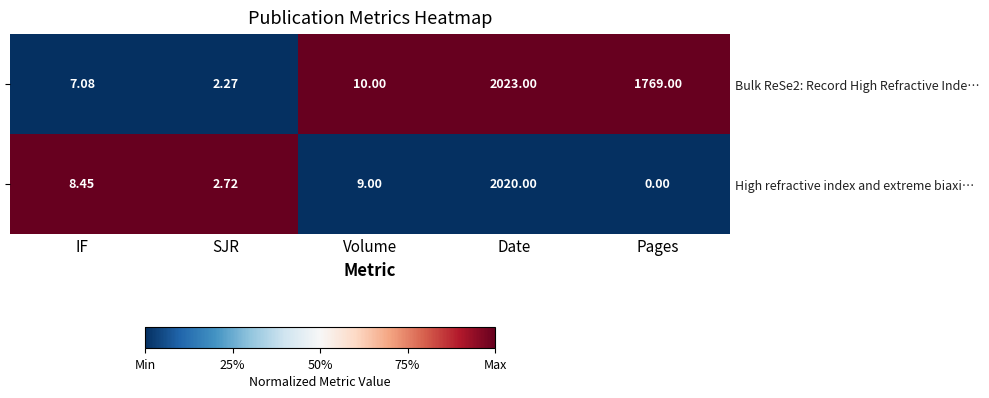

Which series has the largest total across all categories?

Bulk ReSe2: Record High Refractive Inde…